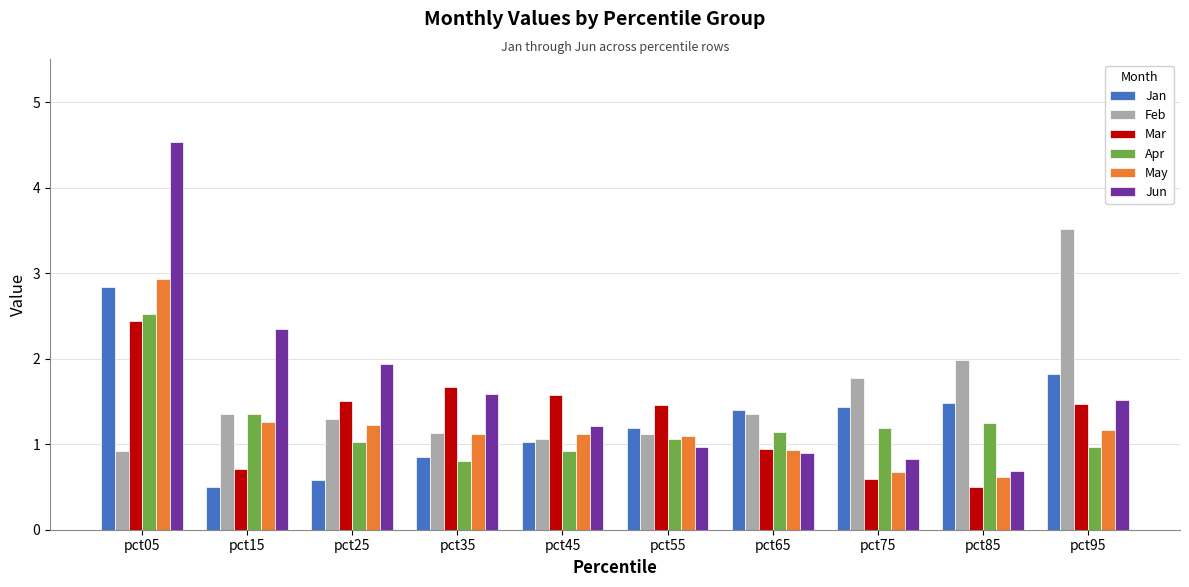

Does the chart contain stacked bars?

No